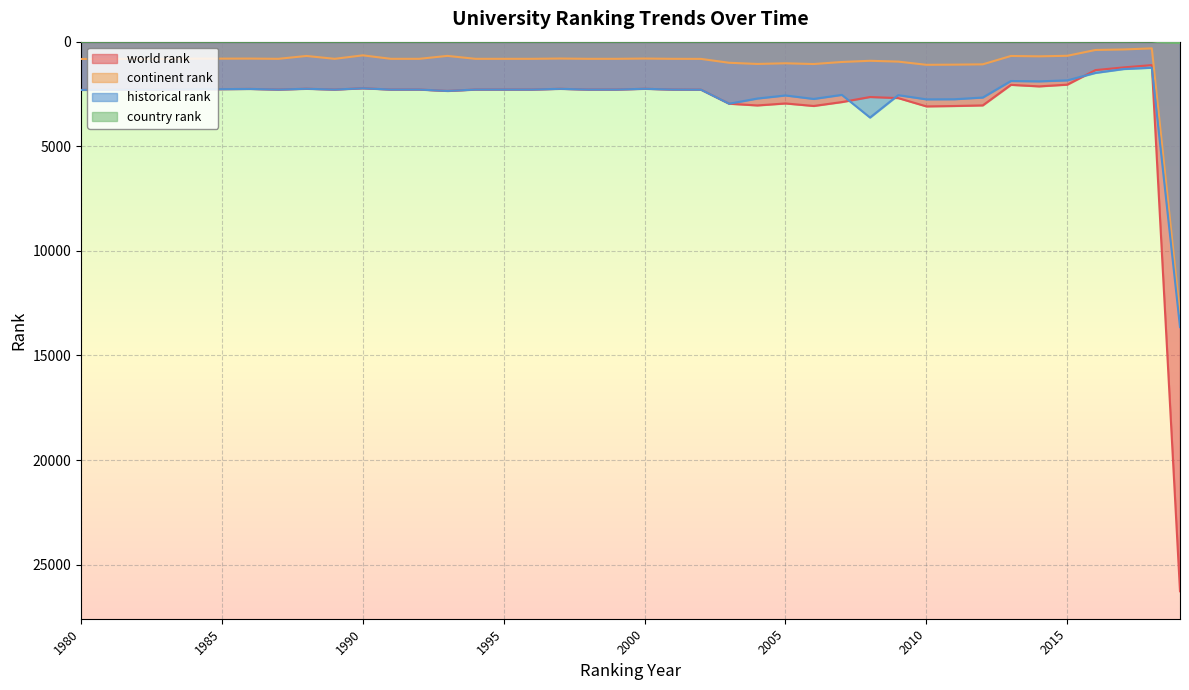

Which series has the largest total across all categories?

world rank